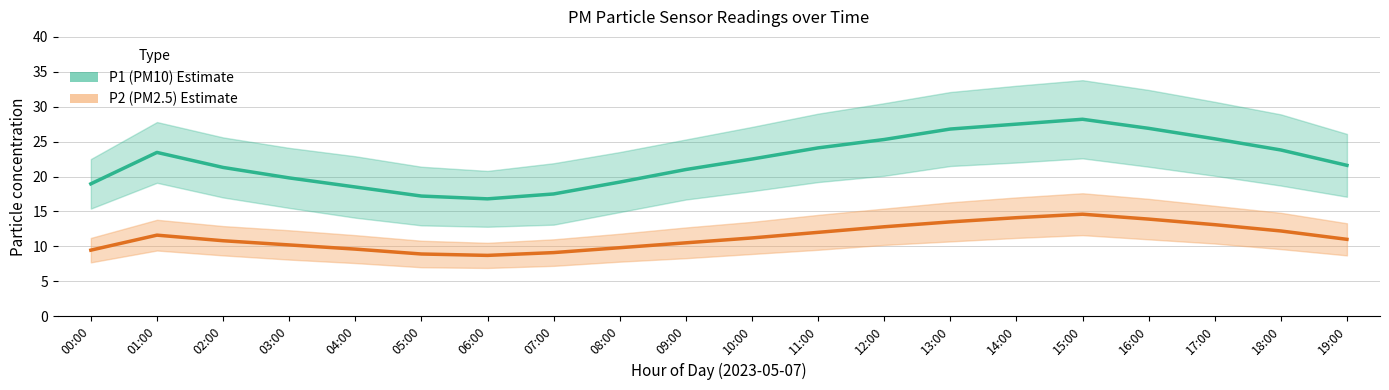

Rank the series by their average value, from highest to lowest.

P1 (PM10), P2 (PM2.5)